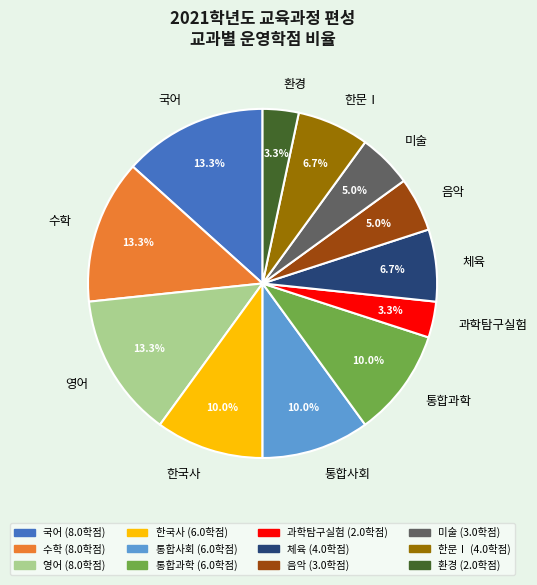

Does 영어 account for over 50% of the chart?

No